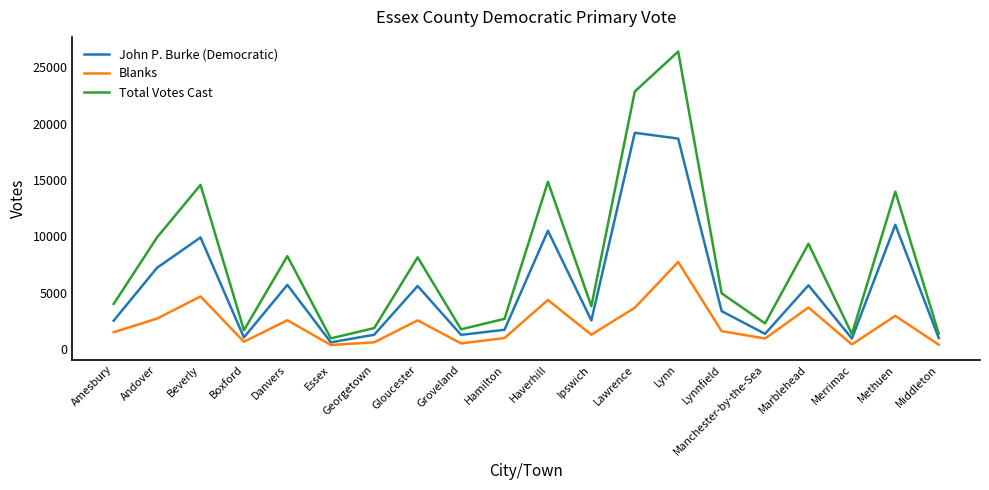

How many interior local peaks does the Blanks series have?

7